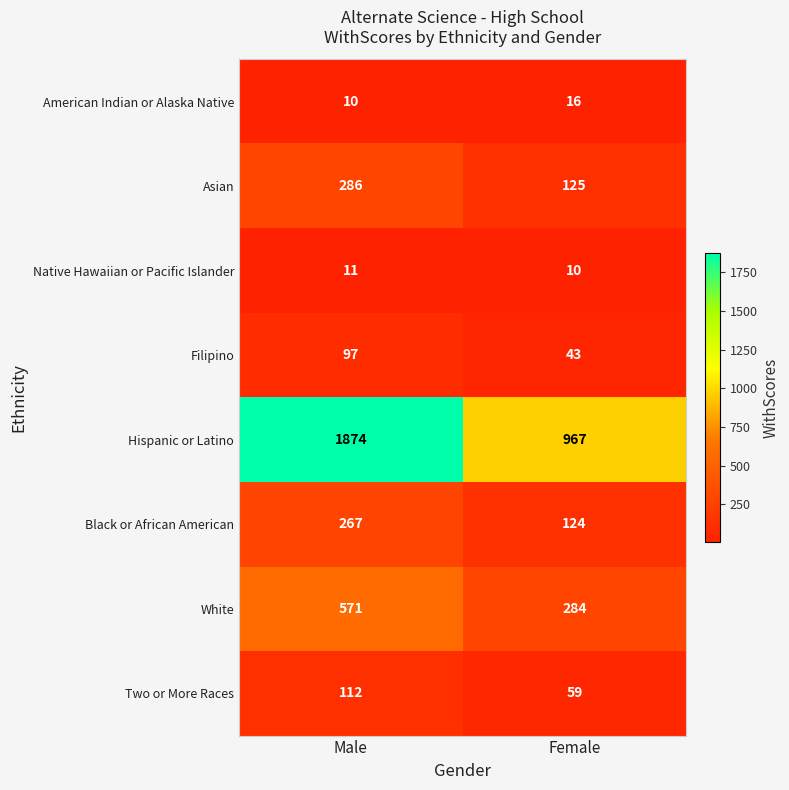

True or false: Black or African American has a value of 82 at Female.

False